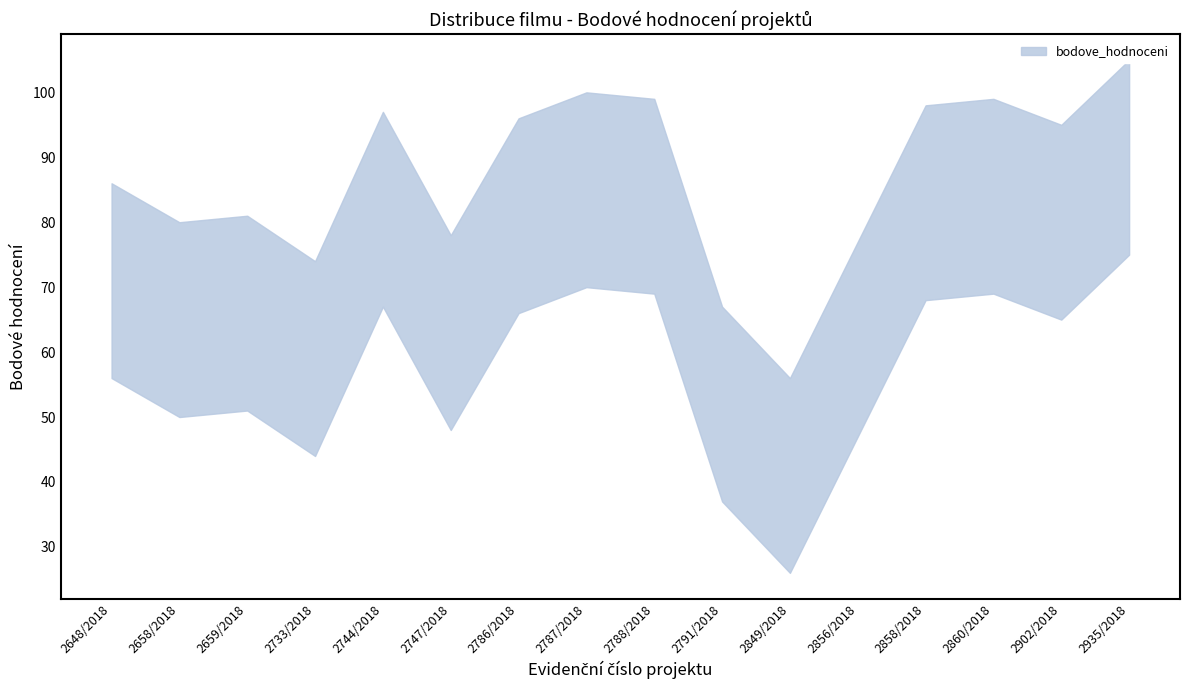

Reading left to right, extract all data points from this chart.

71	65	66	59	82	63	81	85	84	52	41	62	83	84	80	90